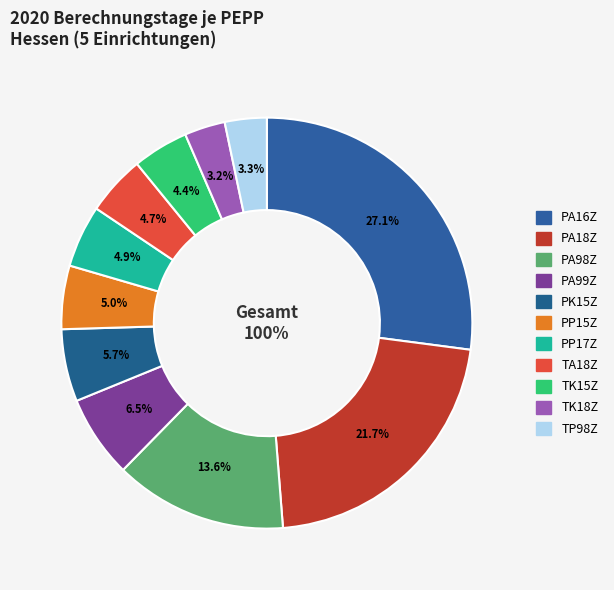

To the nearest percent, what is the combined percentage of PA16Z and TK15Z?

31%